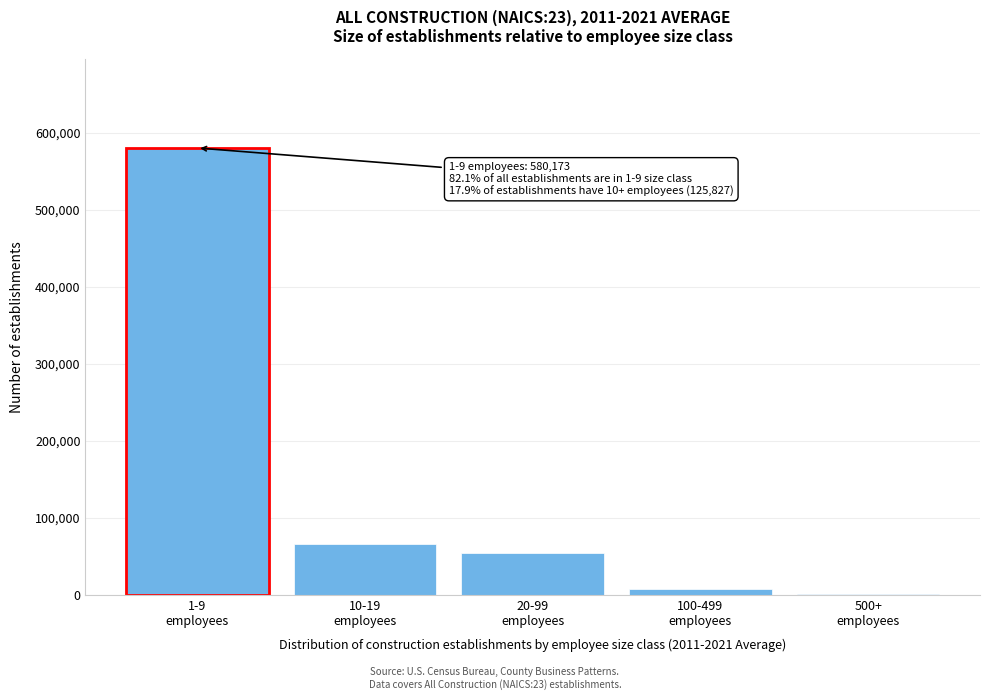

What is the greatest value displayed?

580173